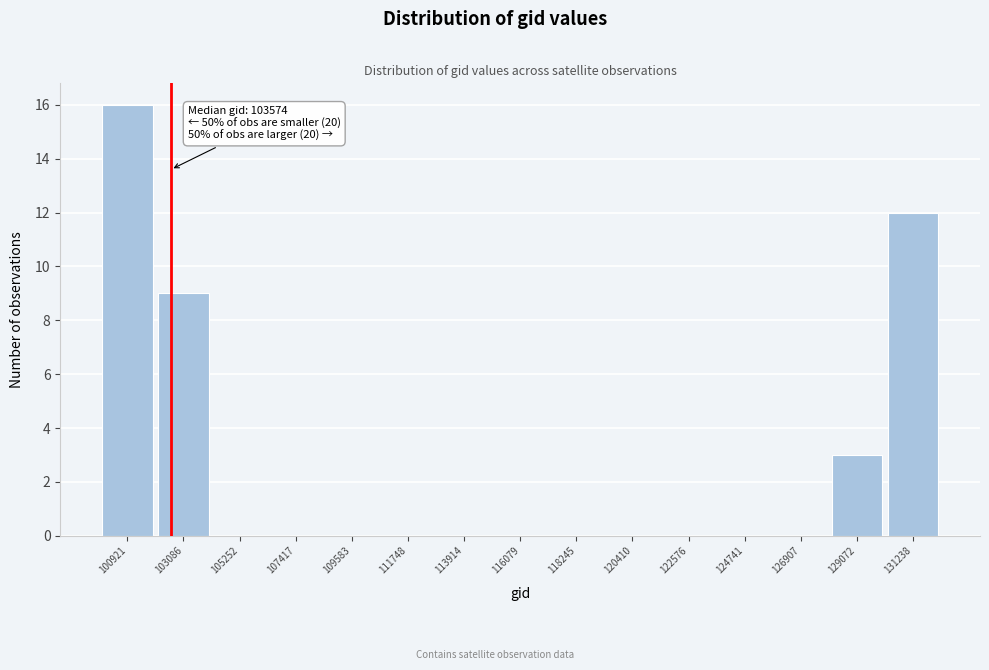

Reading left to right, extract all data points from this chart.

100921=16	103086=9	105252=0	107417=0	109583=0	111748=0	113914=0	116079=0	118245=0	120410=0	122576=0	124741=0	126907=0	129072=3	131238=12